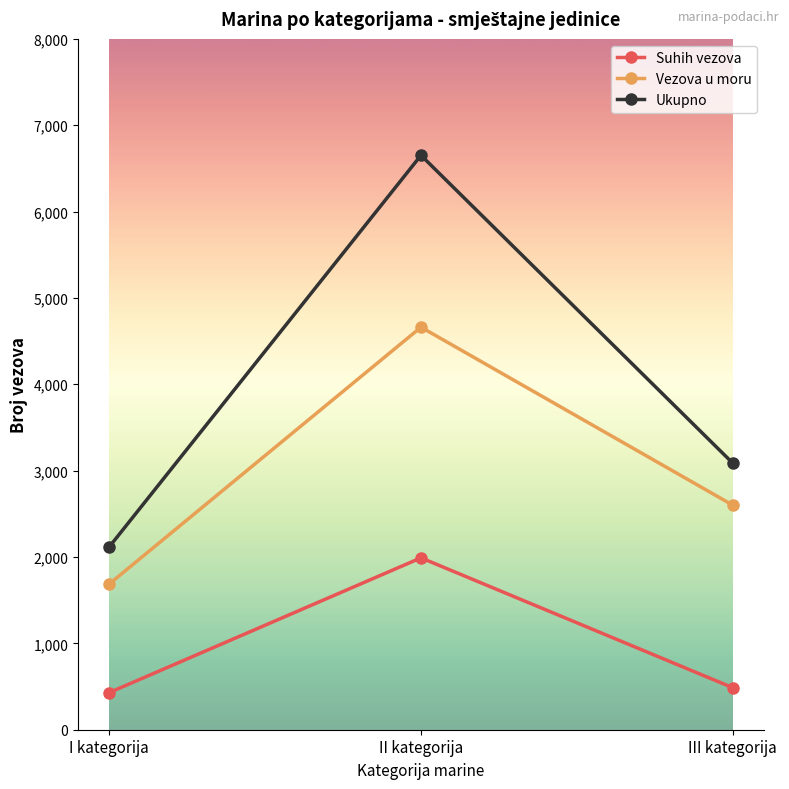

Is this an area chart (filled region under the line)?

No